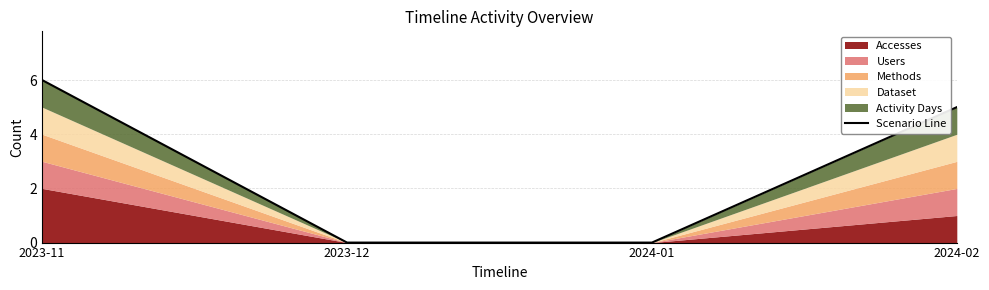

What position from the left is 2024-02?

4